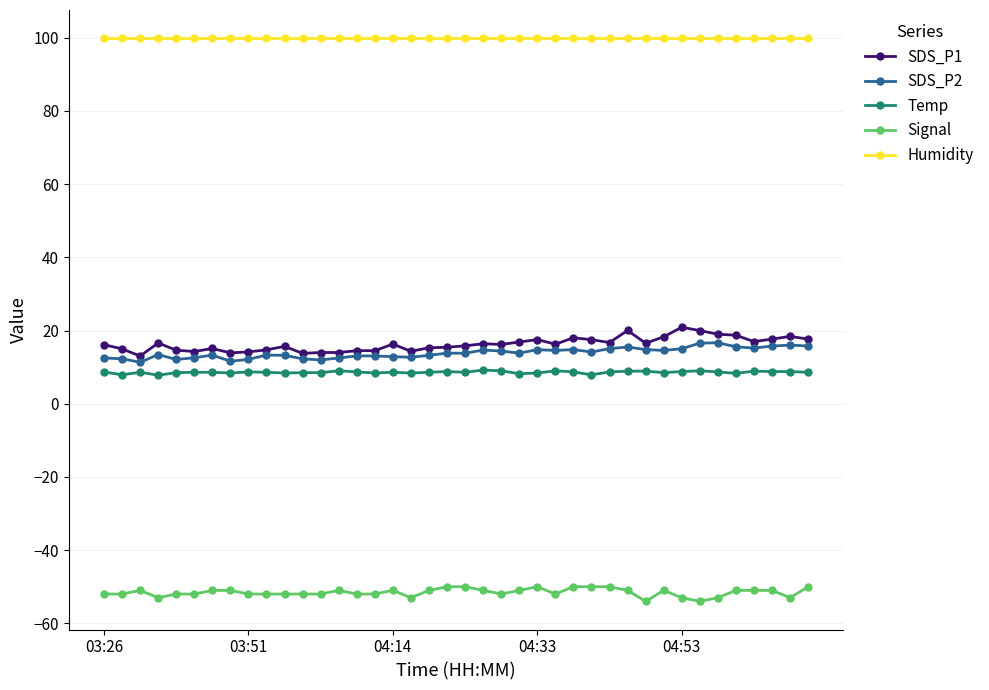

True or false: Humidity and SDS_P1 cross at least once.

False